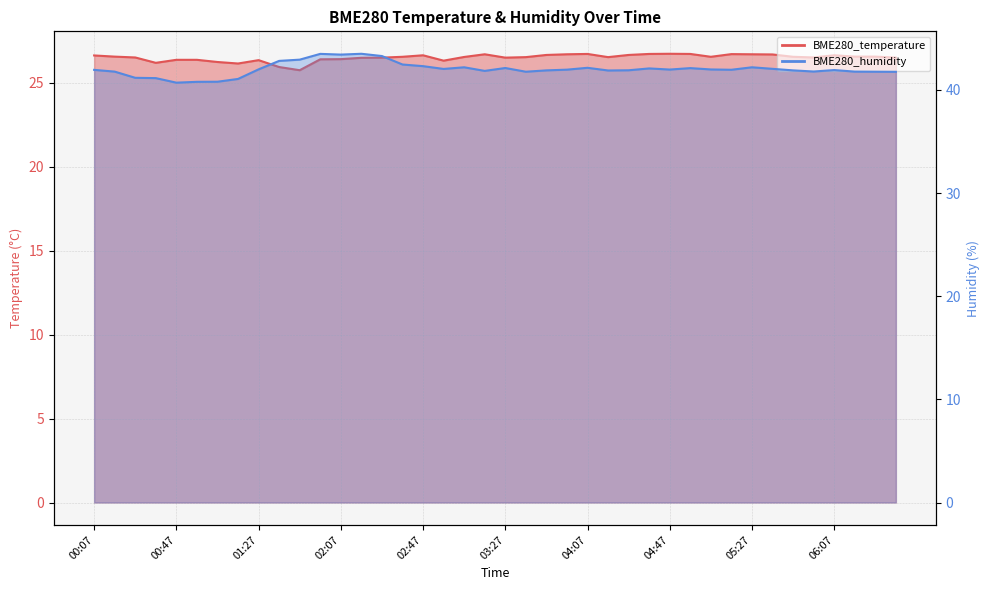

Which series has the largest range (max minus min)?

BME280_humidity